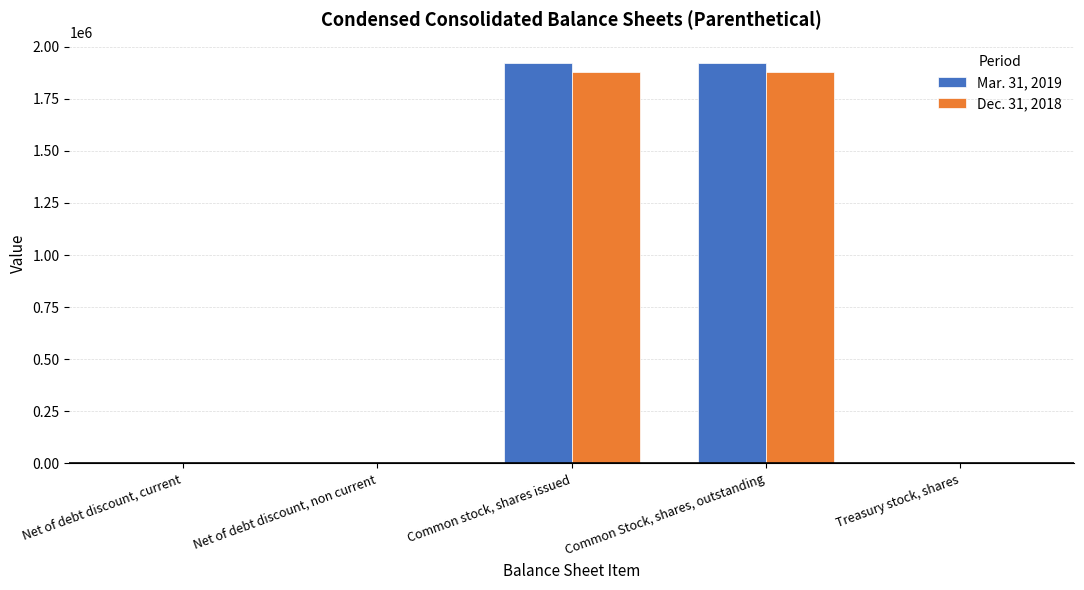

True or false: Mar. 31, 2019 has a value of 1237587 at Common stock, shares issued.

False